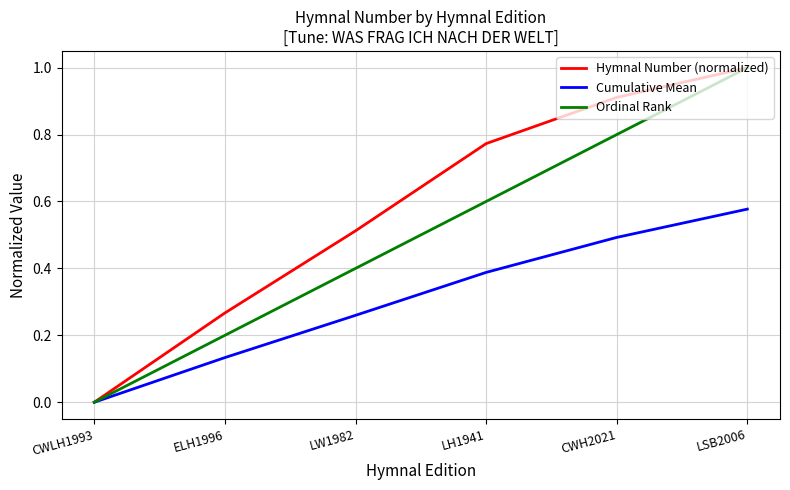

What position from the right is ELH1996?

5